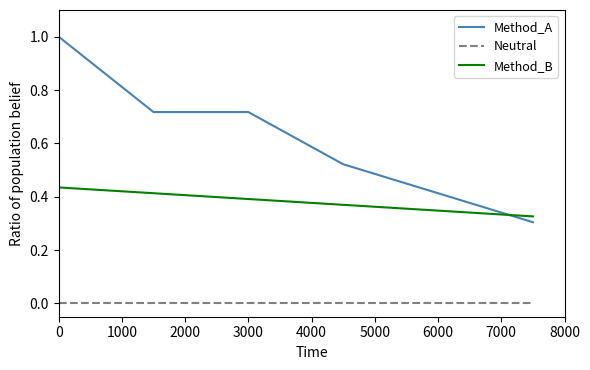

Which series has the largest range (max minus min)?

Method_A